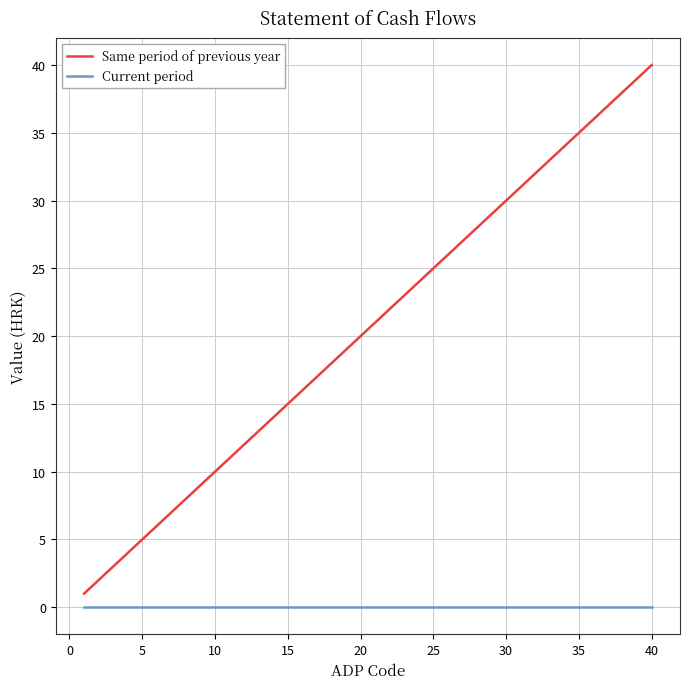

What are all the series names shown in the legend?

Same period of previous year, Current period